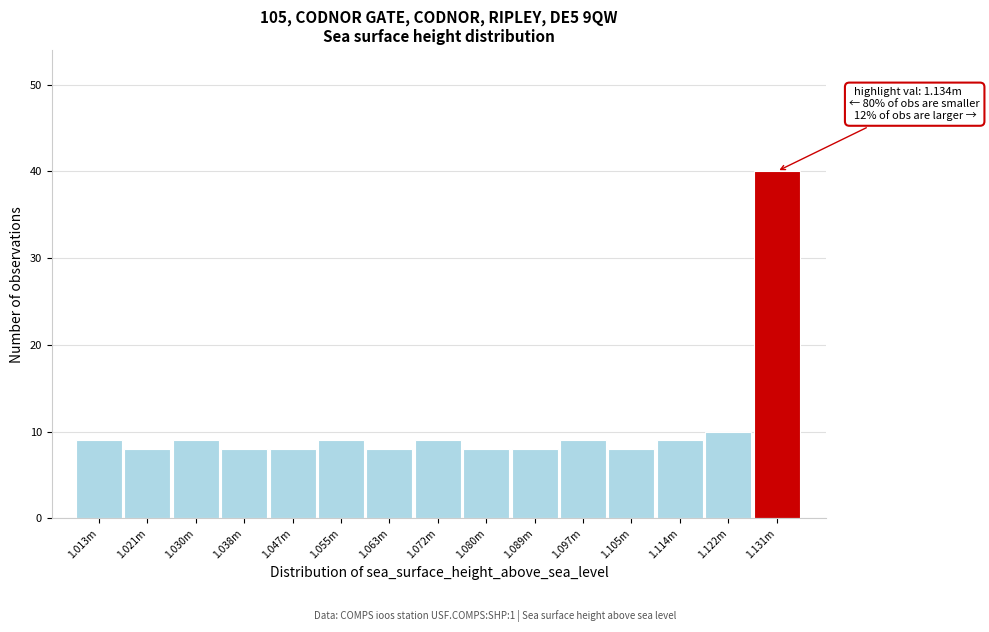

Reading right to left, transcribe all the data shown in this chart.

1.131m=40	1.122m=10	1.114m=9	1.105m=8	1.097m=9	1.089m=8	1.080m=8	1.072m=9	1.063m=8	1.055m=9	1.047m=8	1.038m=8	1.030m=9	1.021m=8	1.013m=9